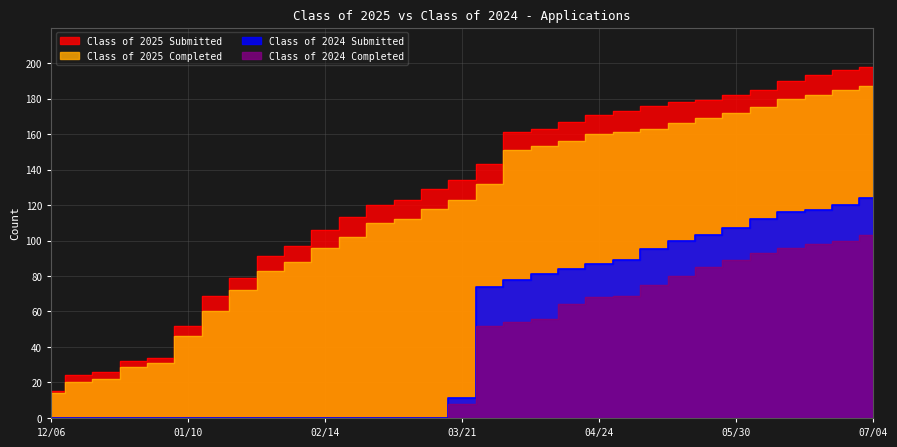

What is the label of the 8th point from the right?

05/16